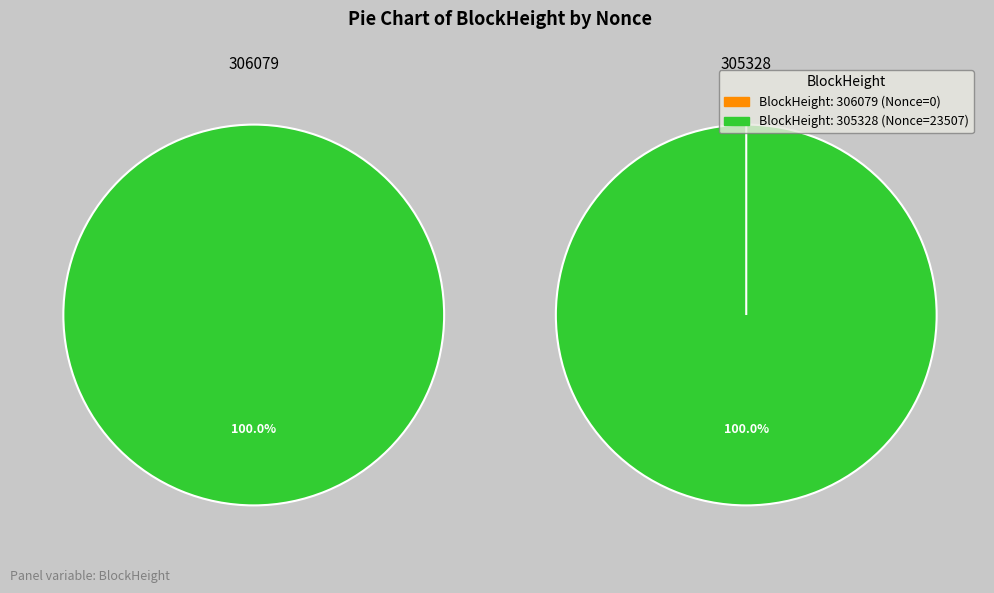

To the nearest percent, what is the difference between the largest and smallest slice percentages?

100%